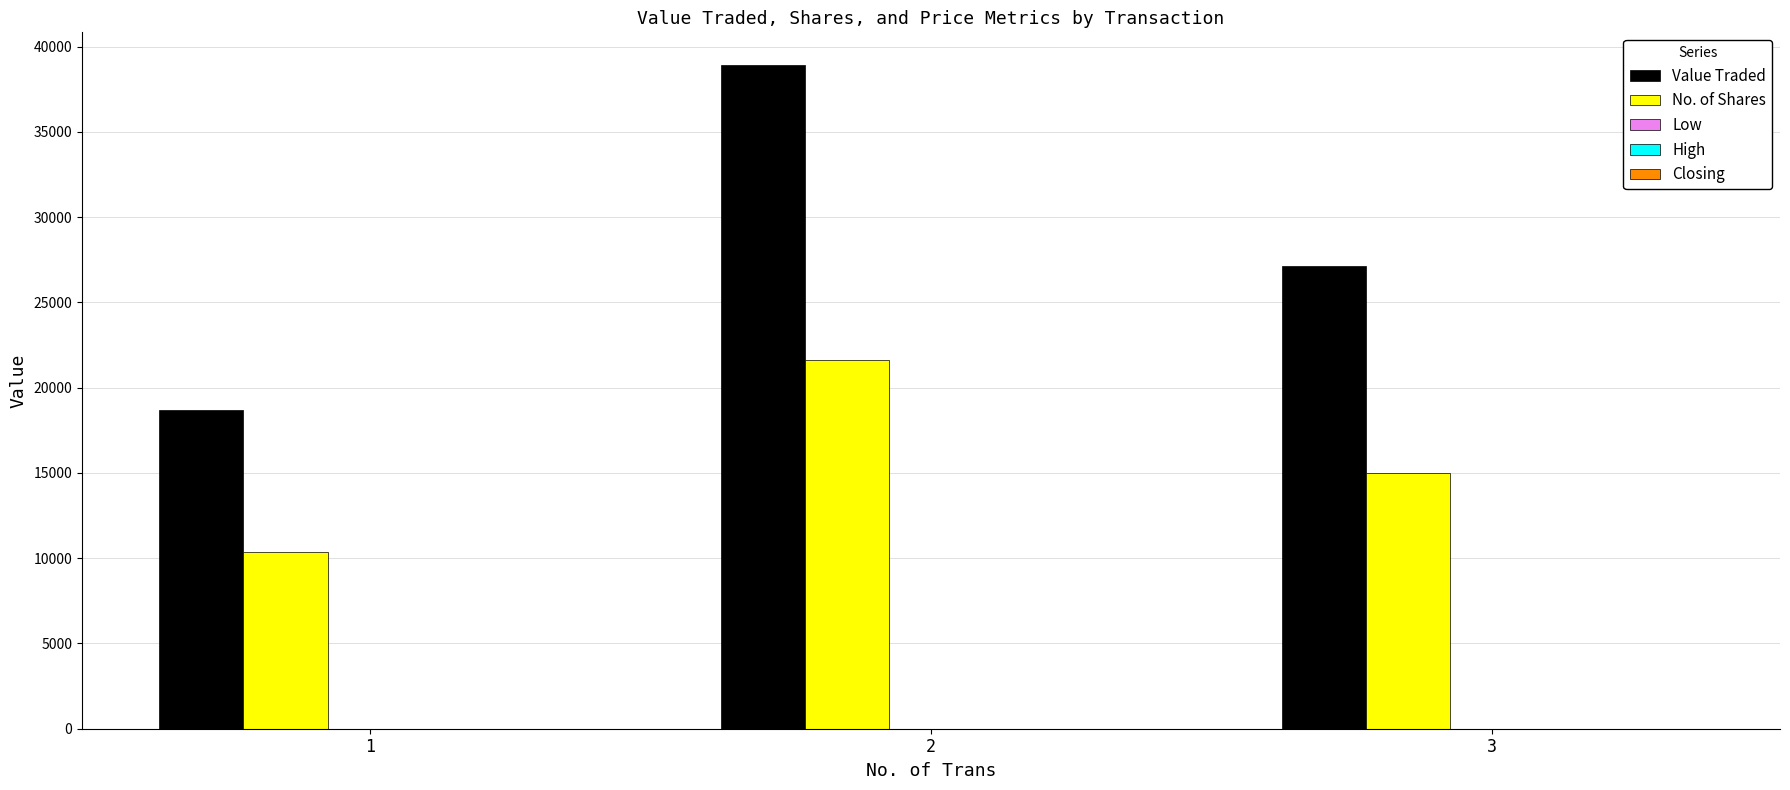

Which series has the largest total across all categories?

Value Traded